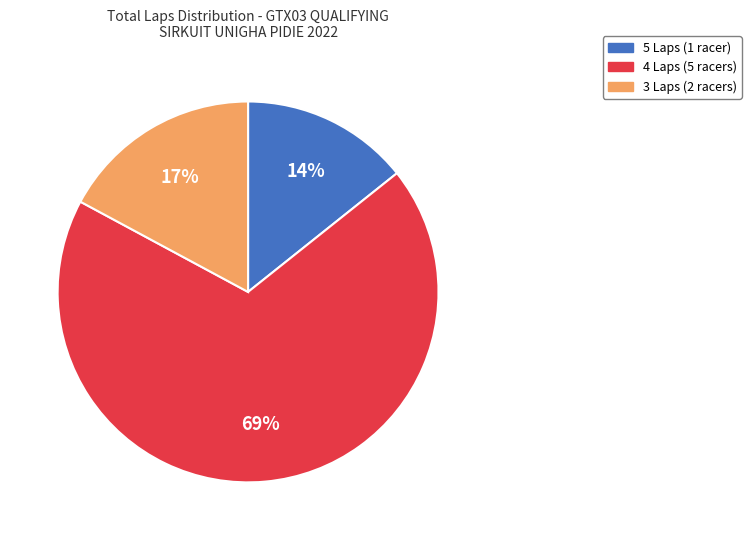

Is there a majority slice in this chart?

Yes